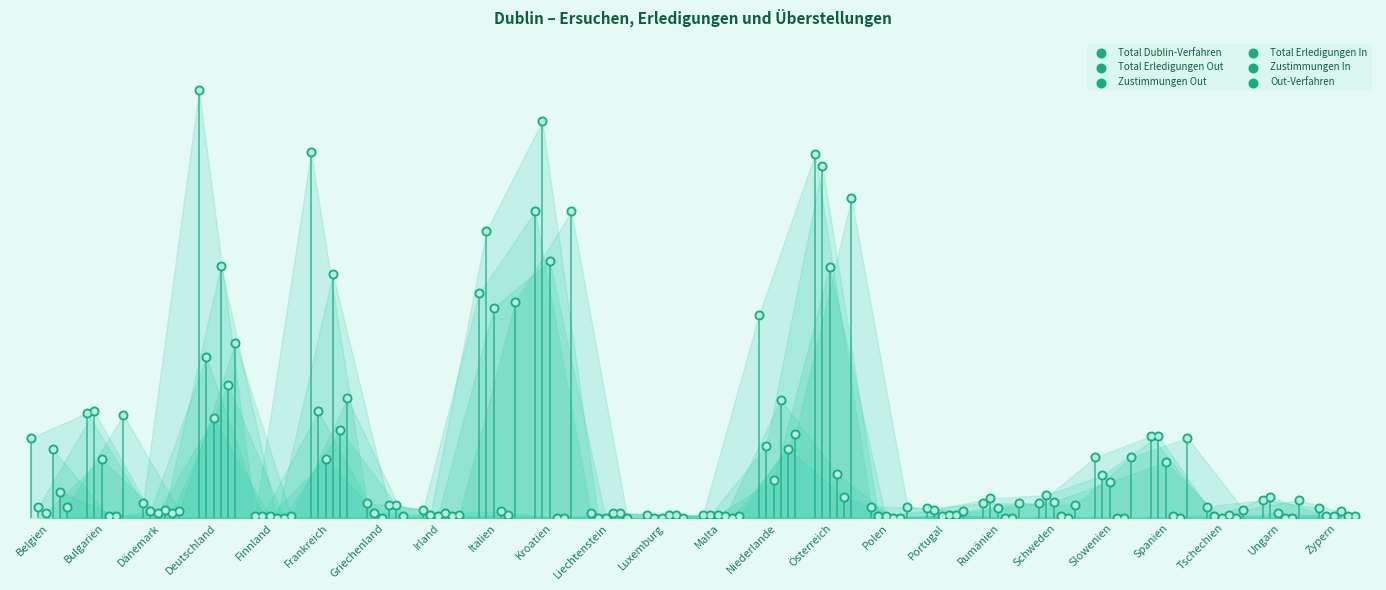

At which category is the sum across all series the highest?

Österreich